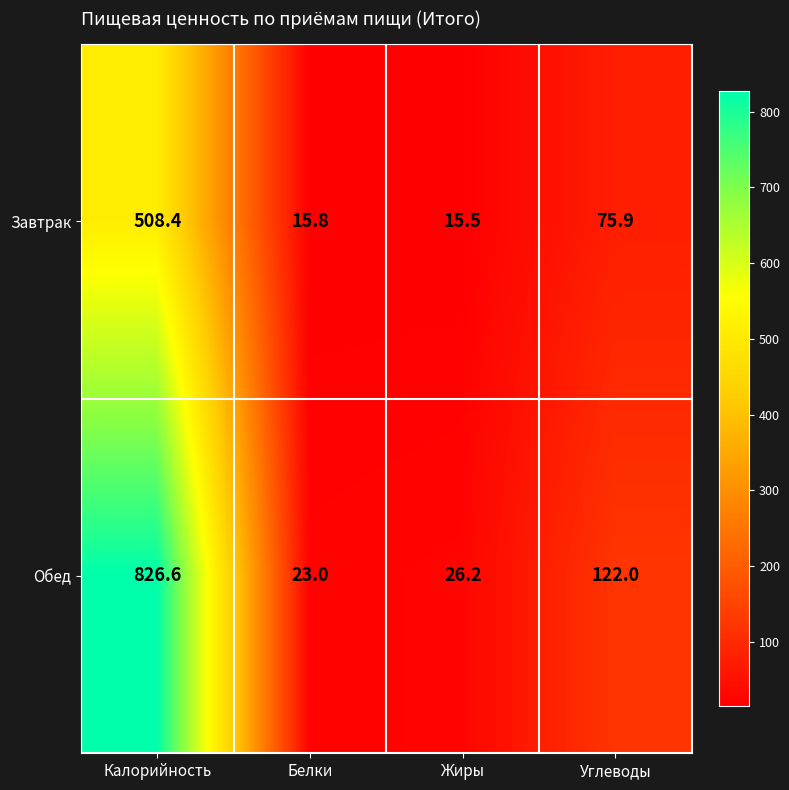

Rank the categories by Обед value from lowest to highest.

Белки, Жиры, Углеводы, Калорийность